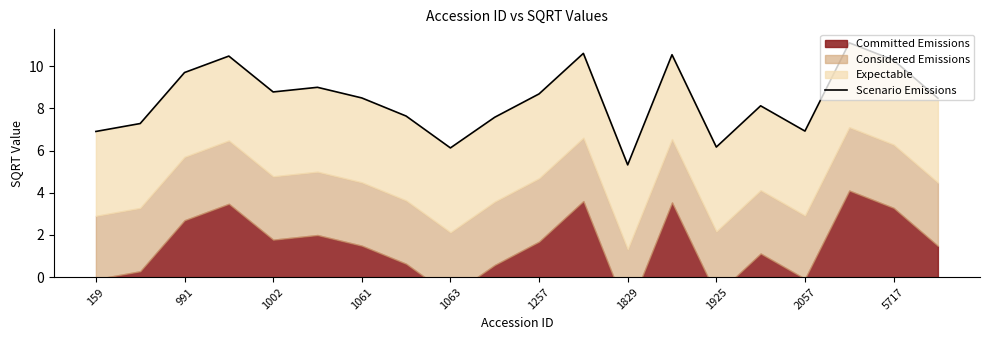

True or false: the data has more than 1 interior local peaks.

True